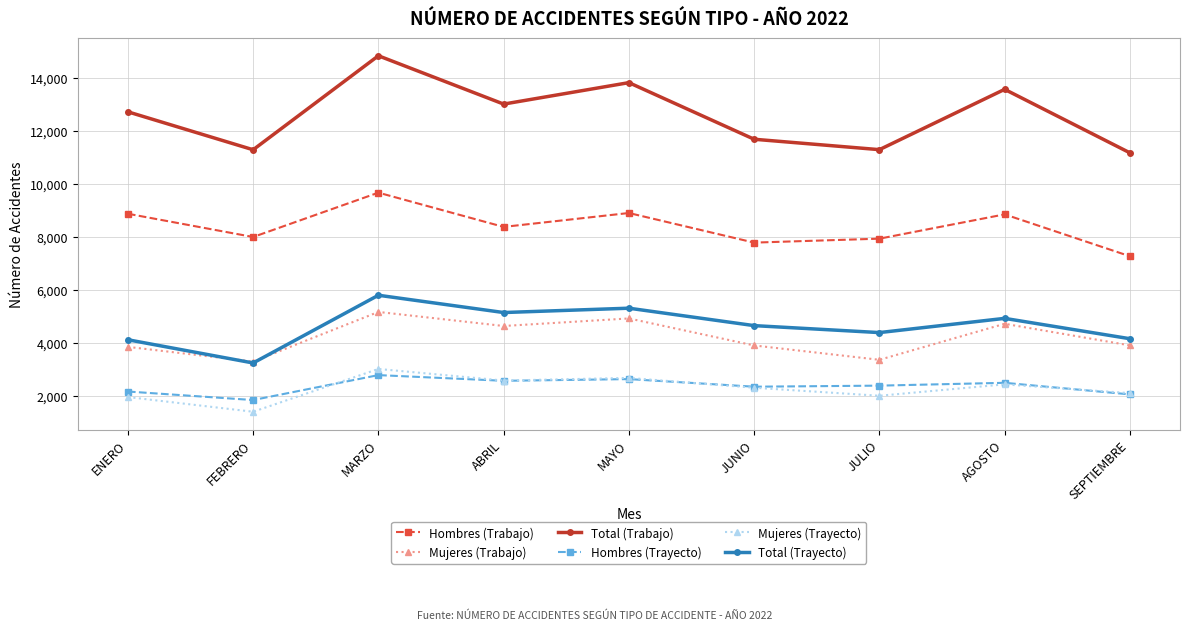

What position from the right is JULIO?

3